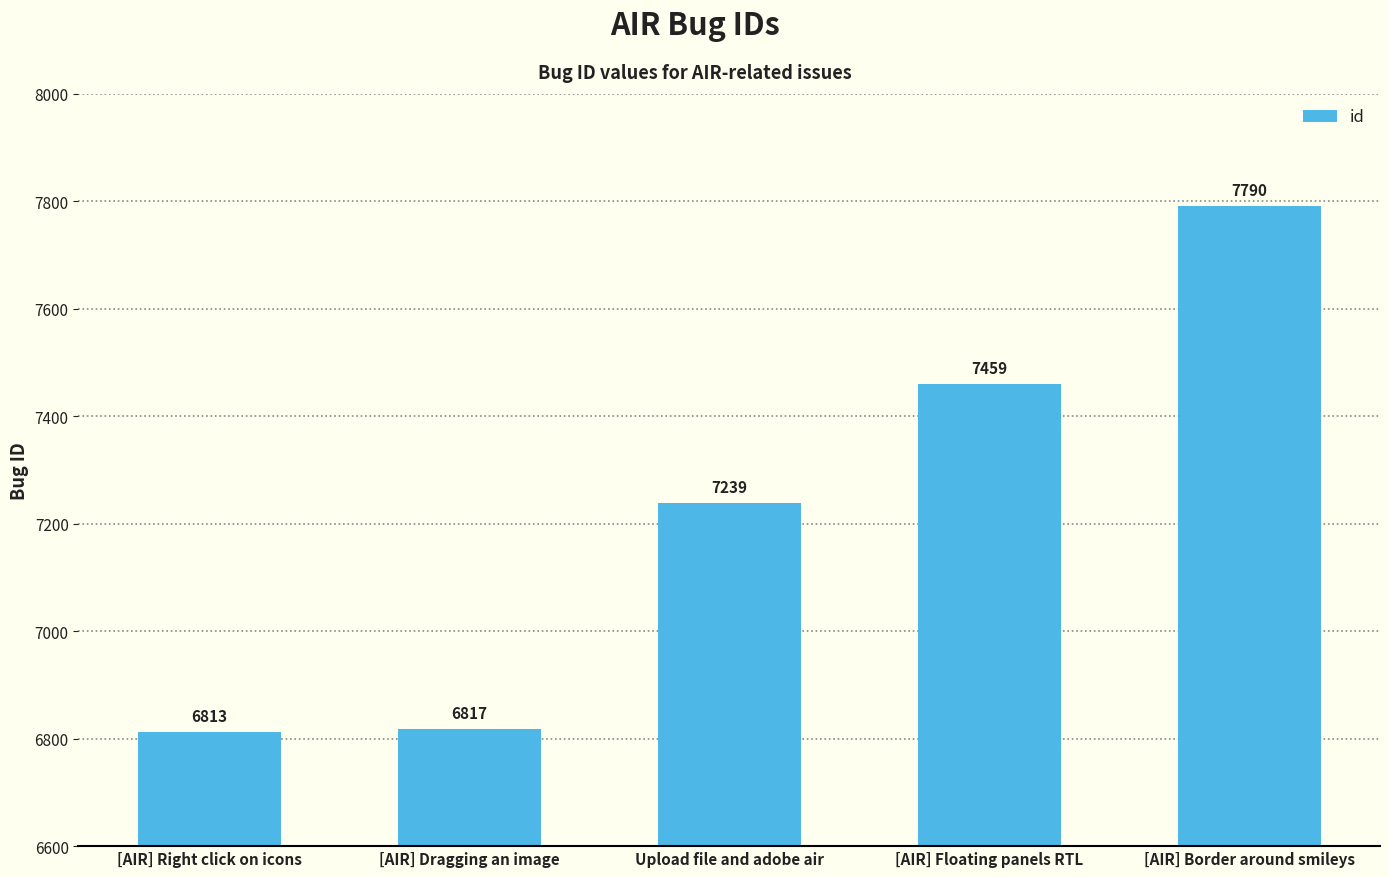

What is the difference between the maximum and second lowest values?

973